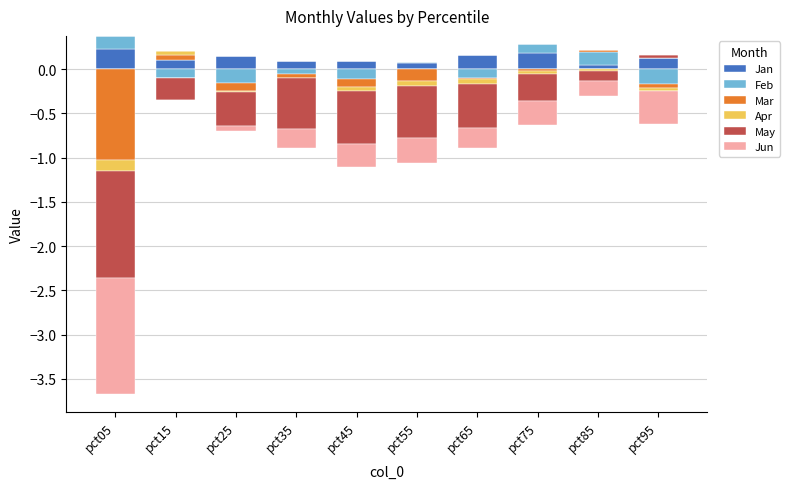

Is it true that Apr equals 0.0 at pct15?

False